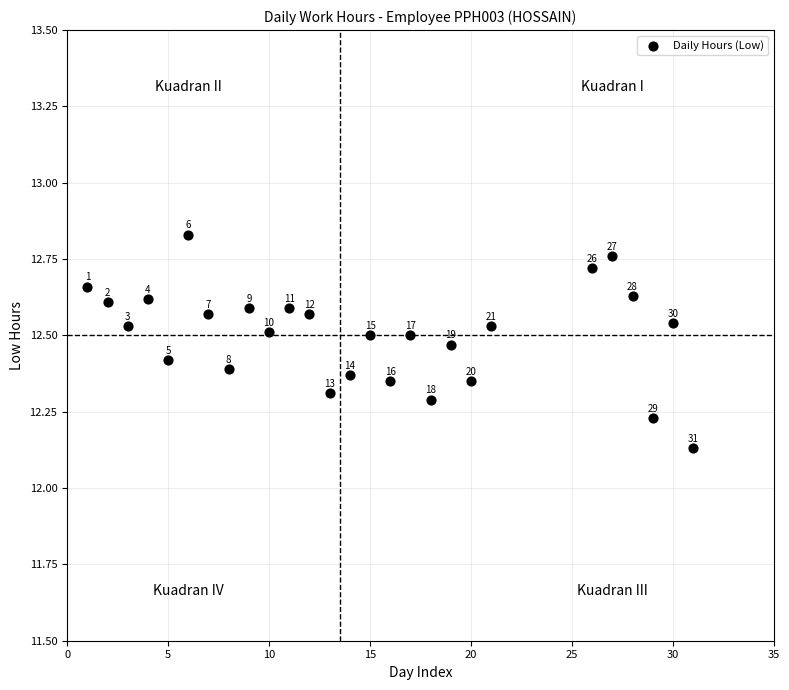

What is the range of X values (max minus min)?

30.0